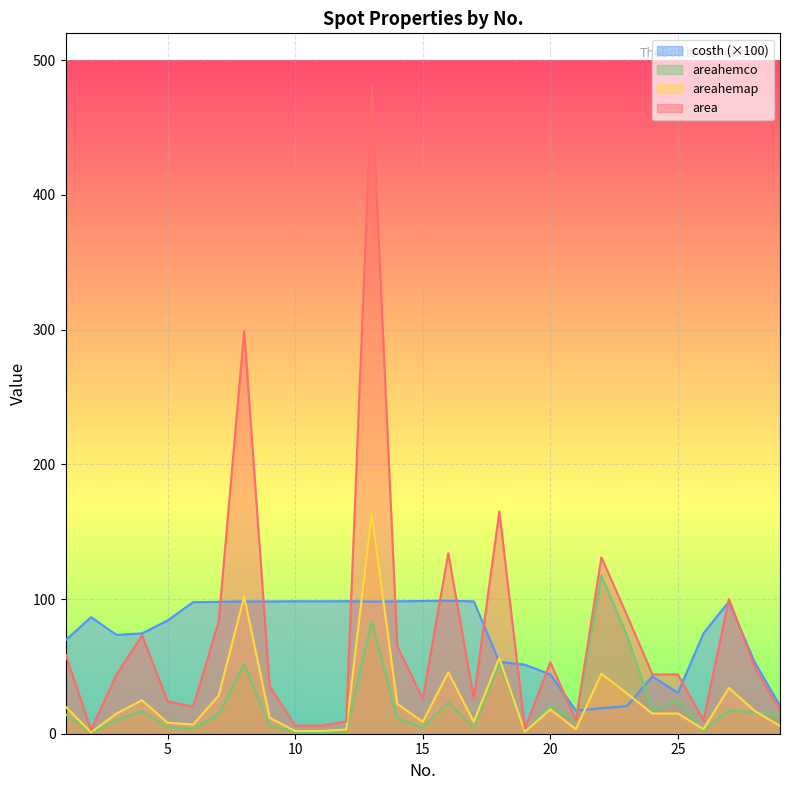

Between which two adjacent categories do costh and areahemap first intersect?

7 and 8